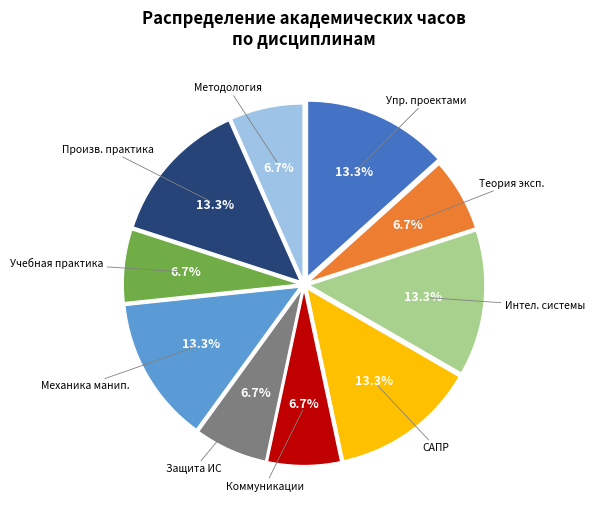

Count the number of slices in the pie.

10